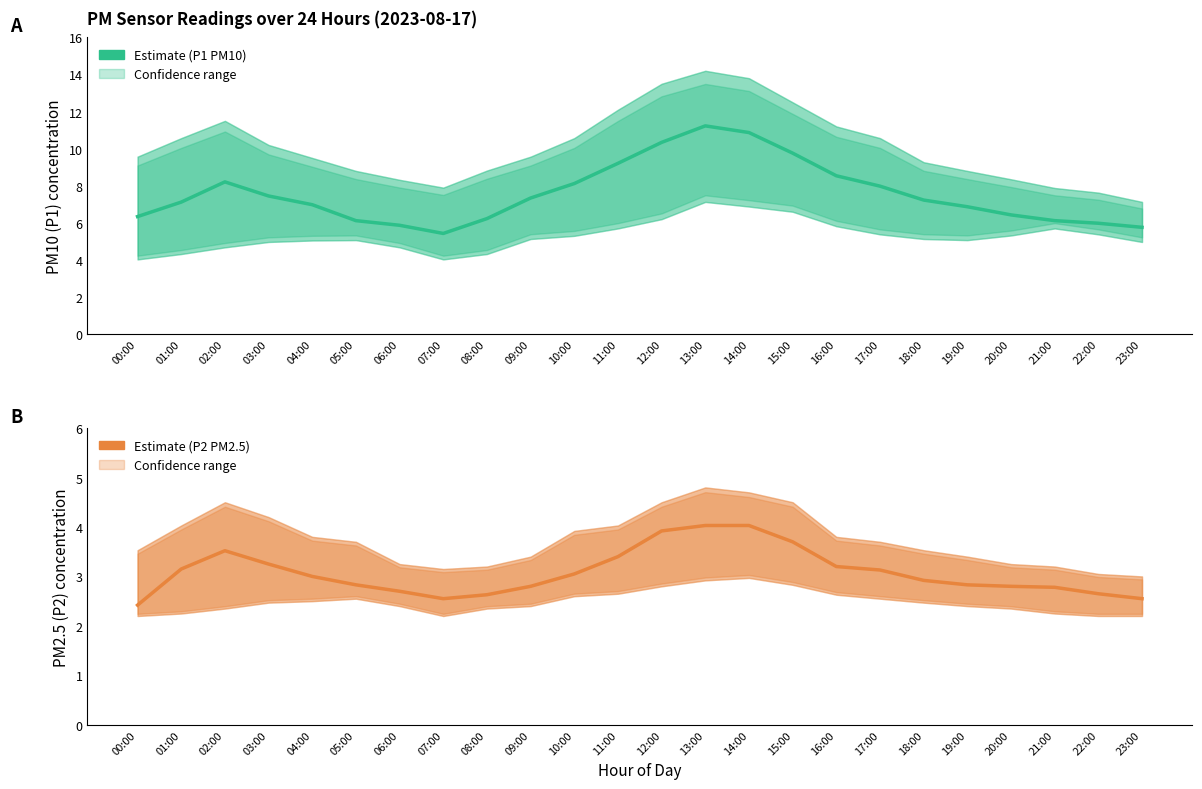

List the series in order of their peak value, highest first.

P1 (PM10) Estimate, P2 (PM2.5) Estimate